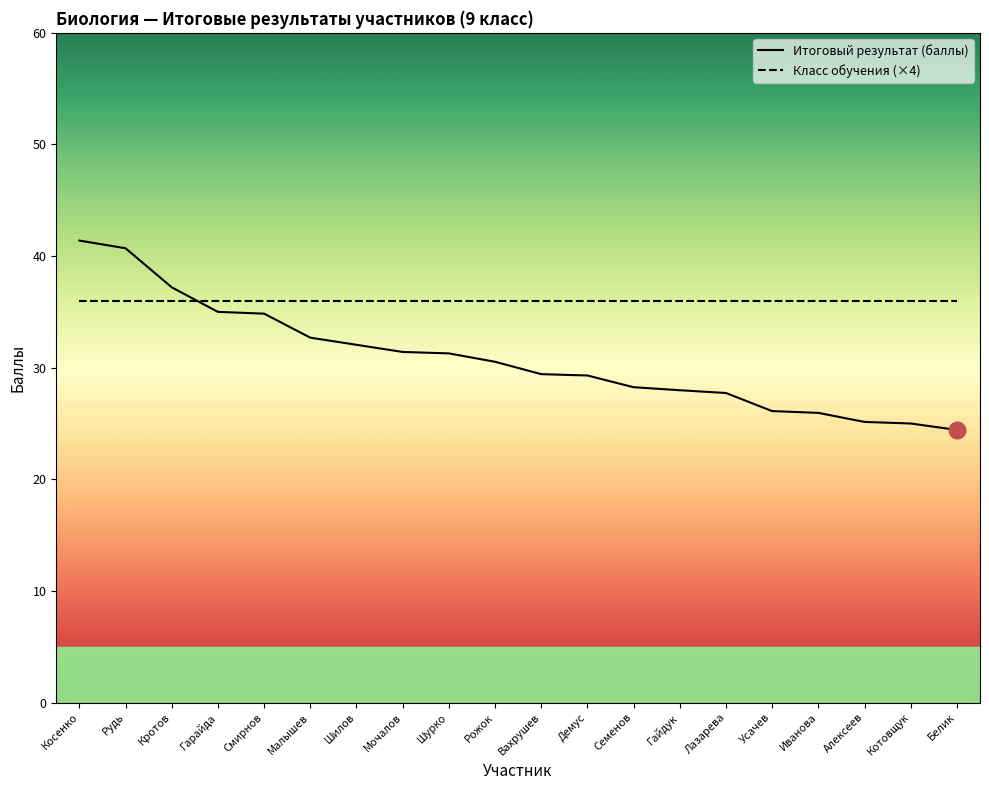

What is the total value across all series at Малышев?

68.7